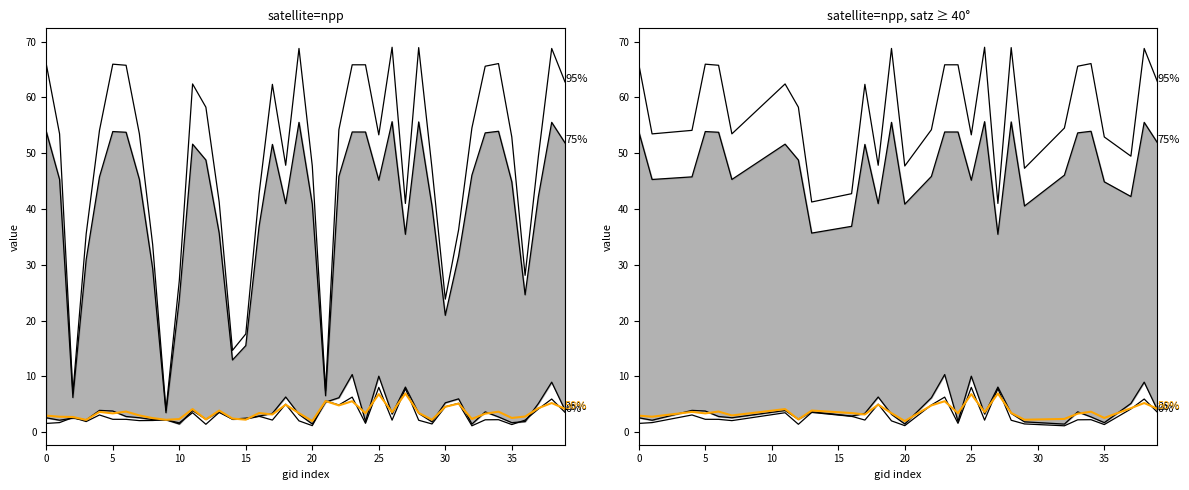

True or false: 95% and 25% intersect in this chart.

False